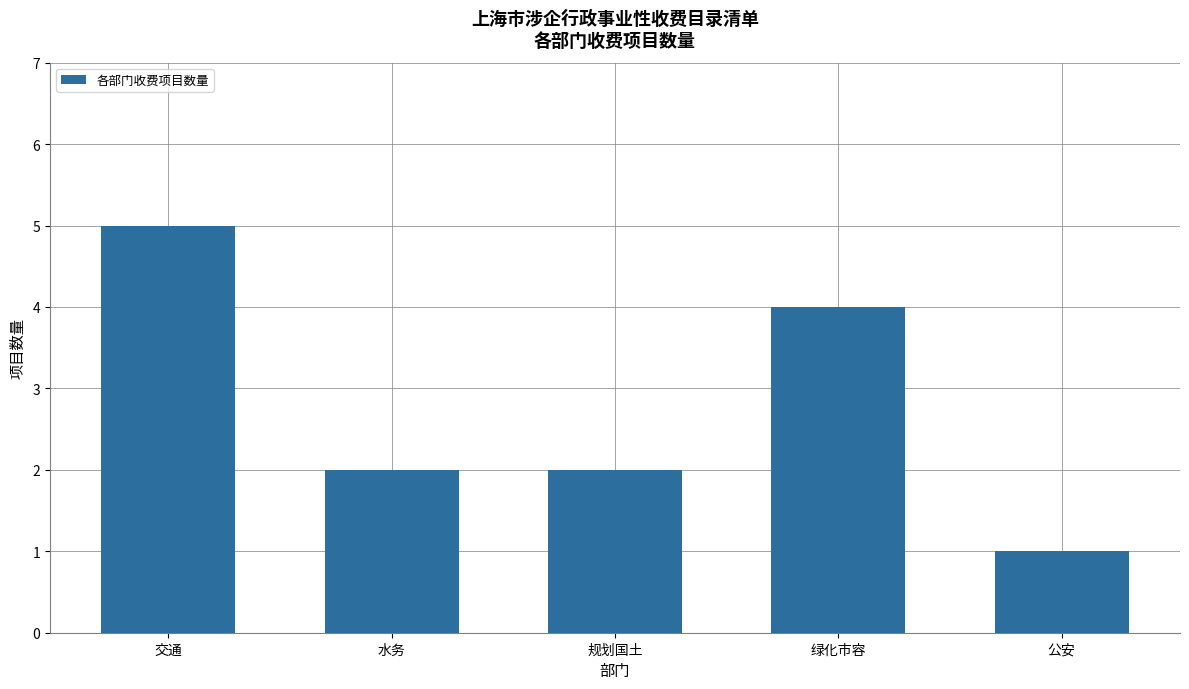

Where does the data first go above 2?

交通